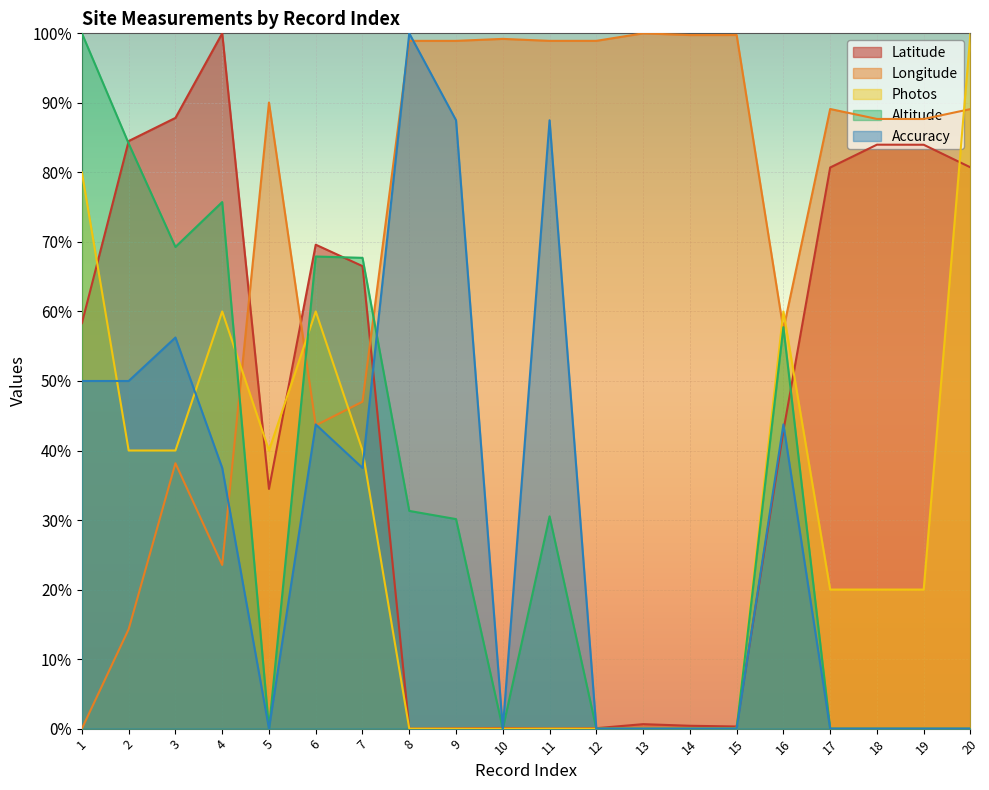

Is it true that Photos equals 26.4 at 18?

False